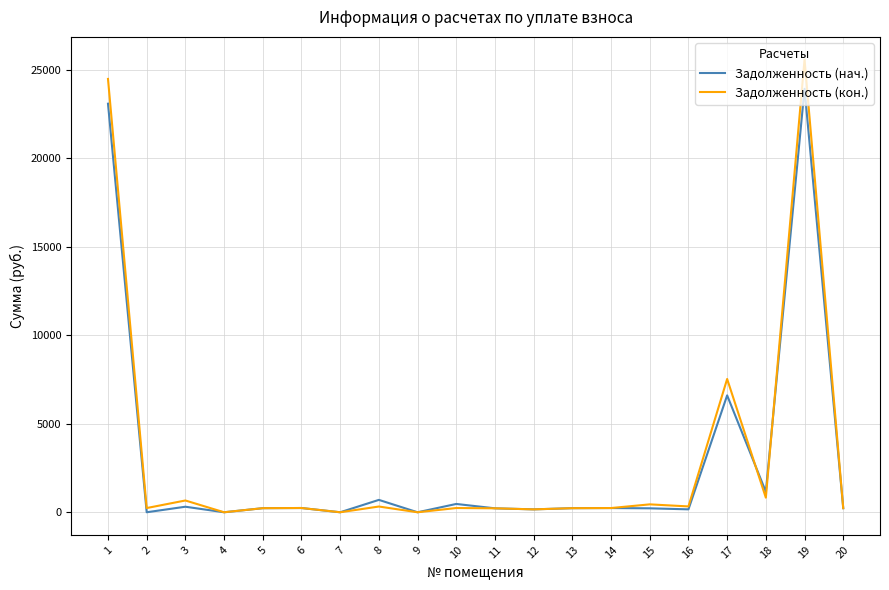

Where is the first local minimum for Задолженность (нач.)?

2